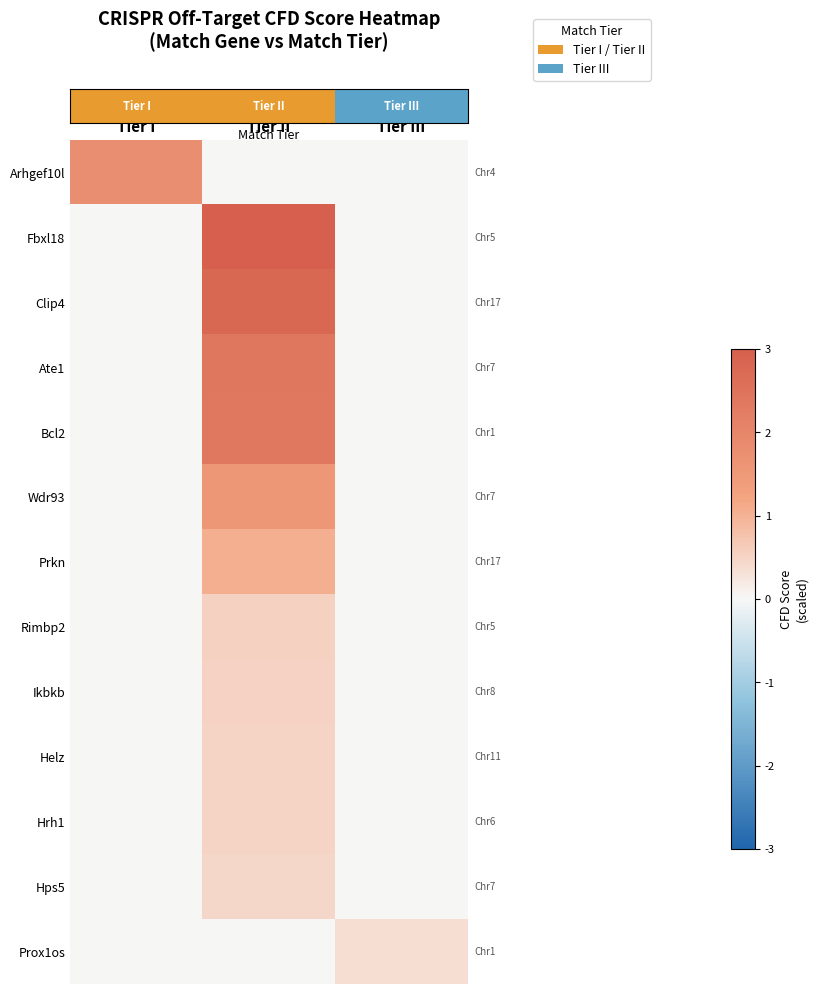

At which category is the sum across all series the highest?

Tier II